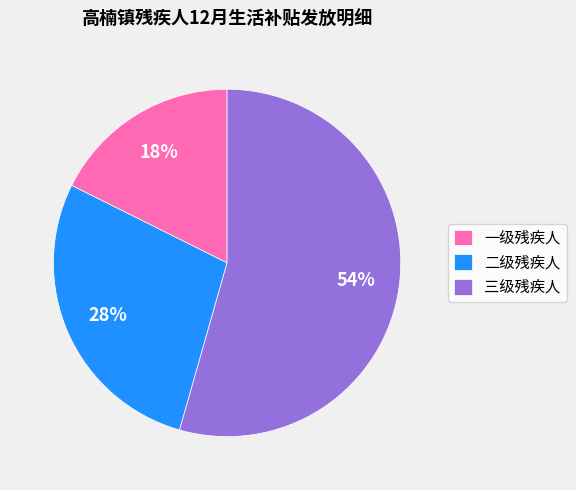

Count the number of slices in the pie.

3